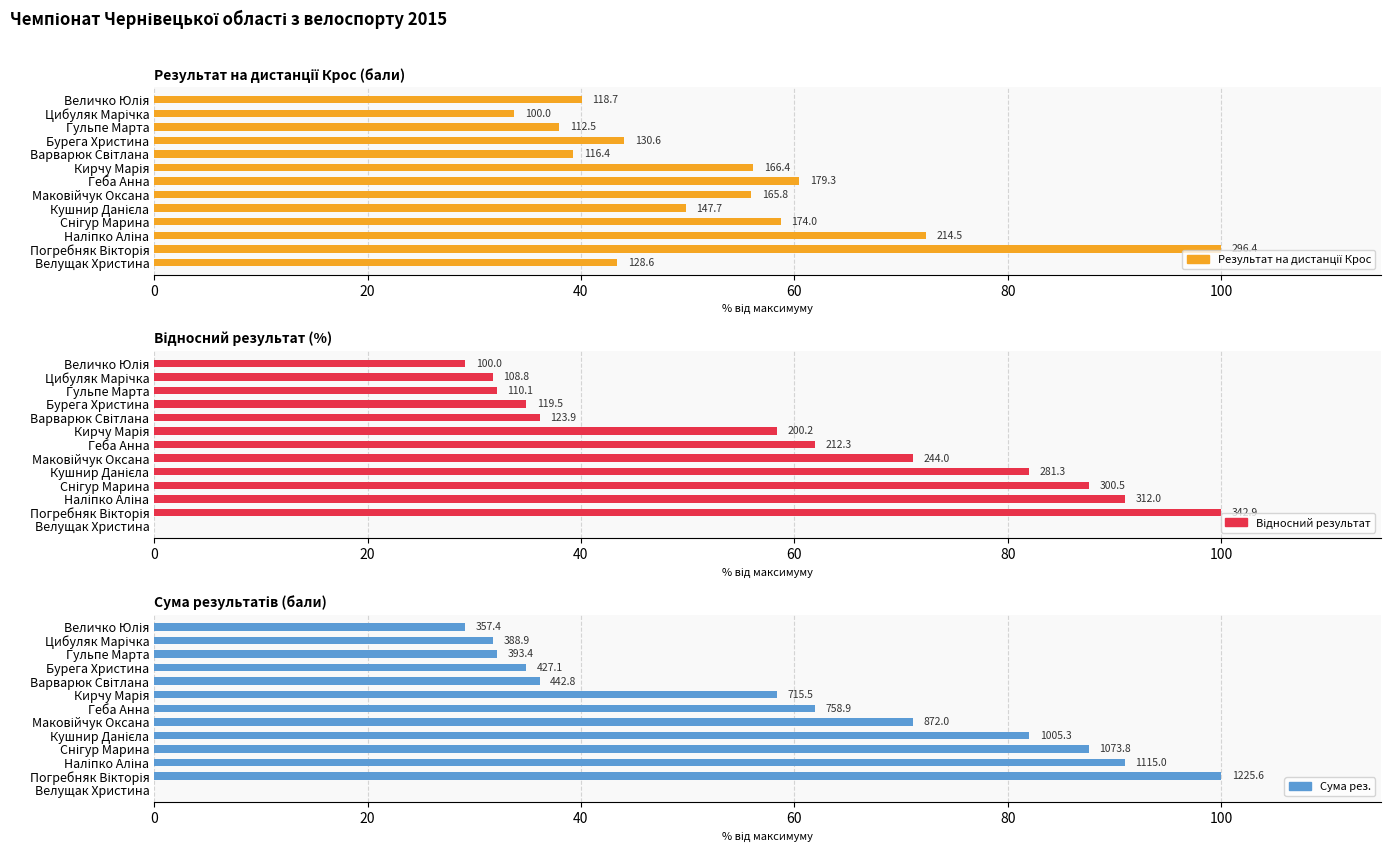

What is the minimum value for Результат на дистанції Крос?

33.7